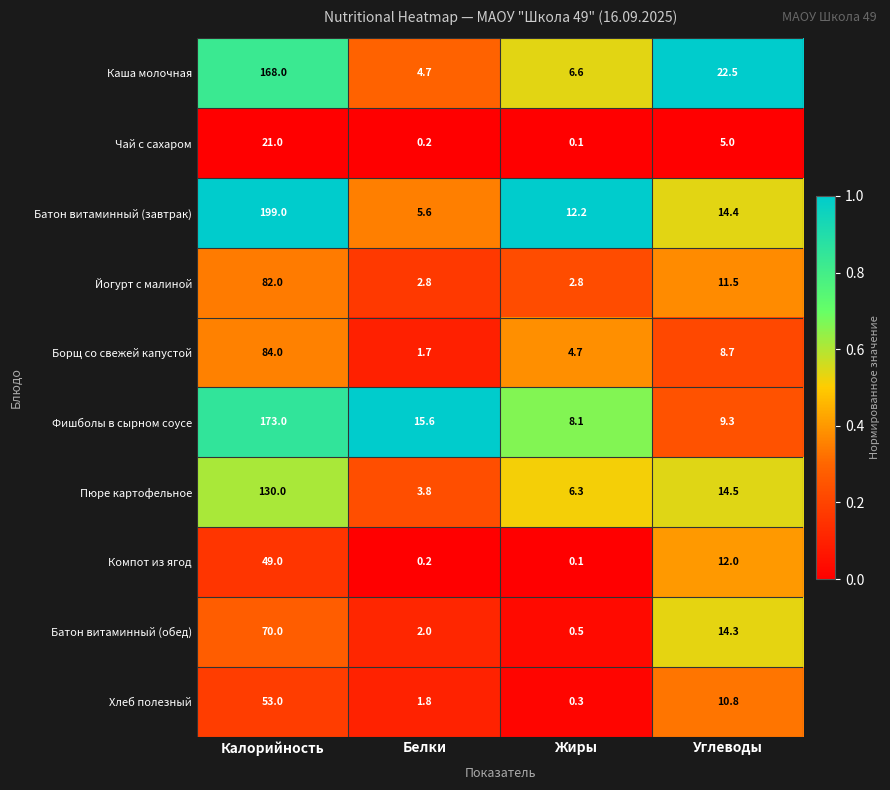

List the series in order of their peak value, lowest first.

Чай с сахаром, Компот из ягод, Хлеб полезный, Батон витаминный (обед), Йогурт с малиной, Борщ со свежей капустой, Пюре картофельное, Каша молочная, Фишболы в сырном соусе, Батон витаминный (завтрак)